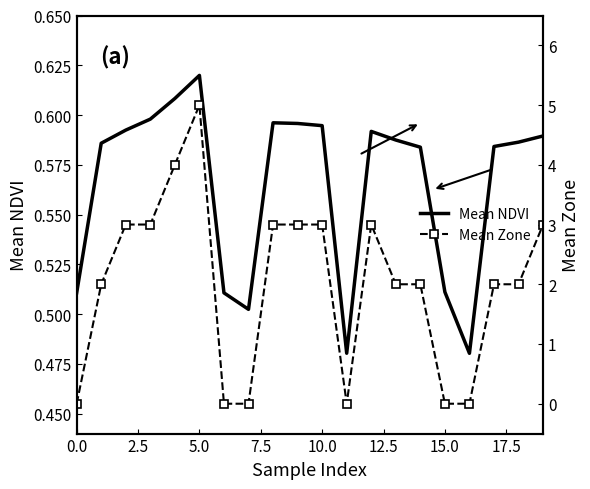

At 0.0, list the series in order from smallest to largest.

Mean Zone, Mean NDVI